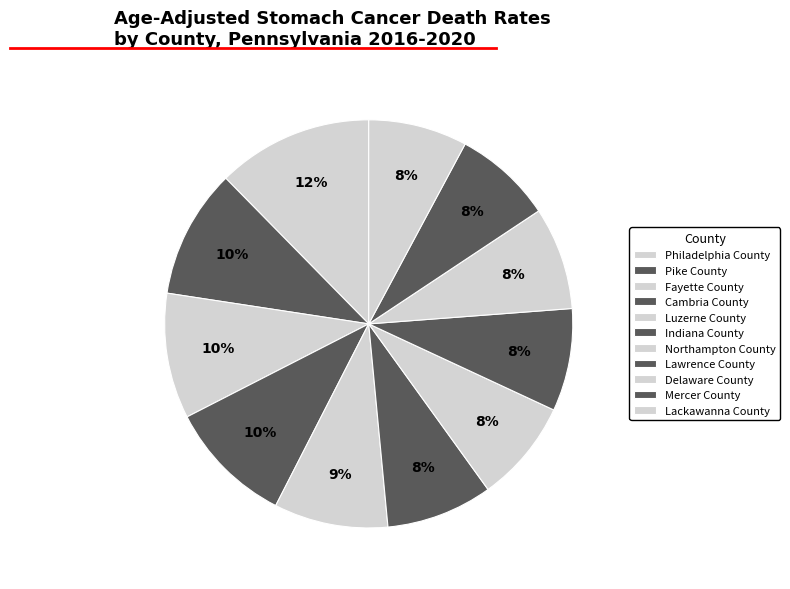

Which slice is the largest?

Philadelphia County